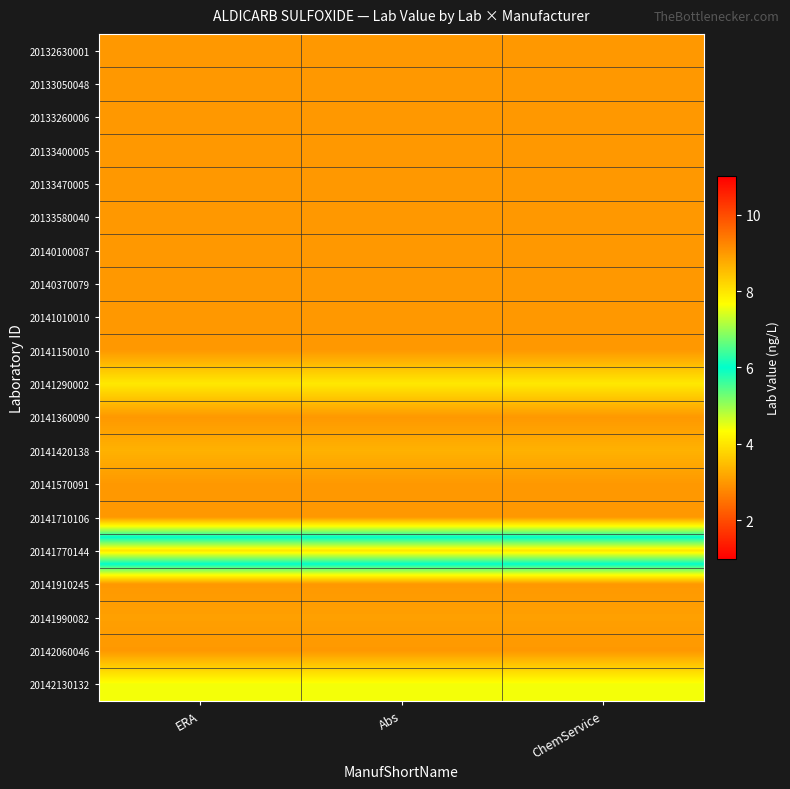

What is the total value across all series at ERA?

67.9